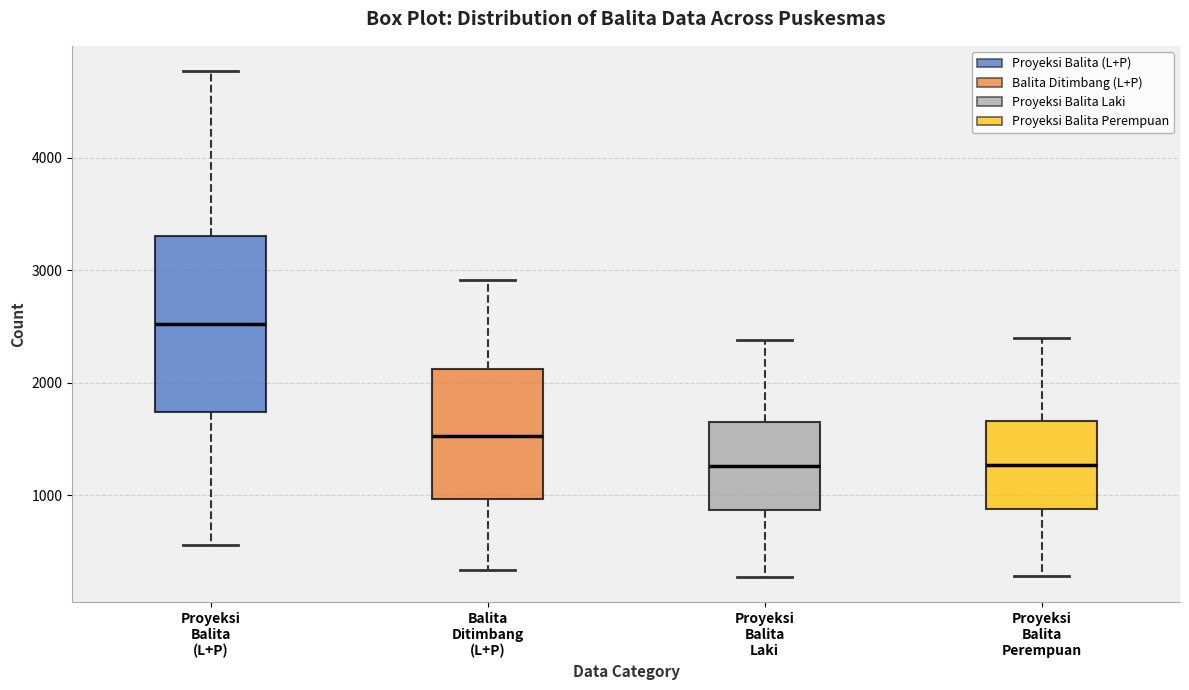

Where does the median line of the box for Balita Ditimbang (L+P) sit on the y-axis? The values are not printed on the chart, so give them approximately, as read against the axis.

1500